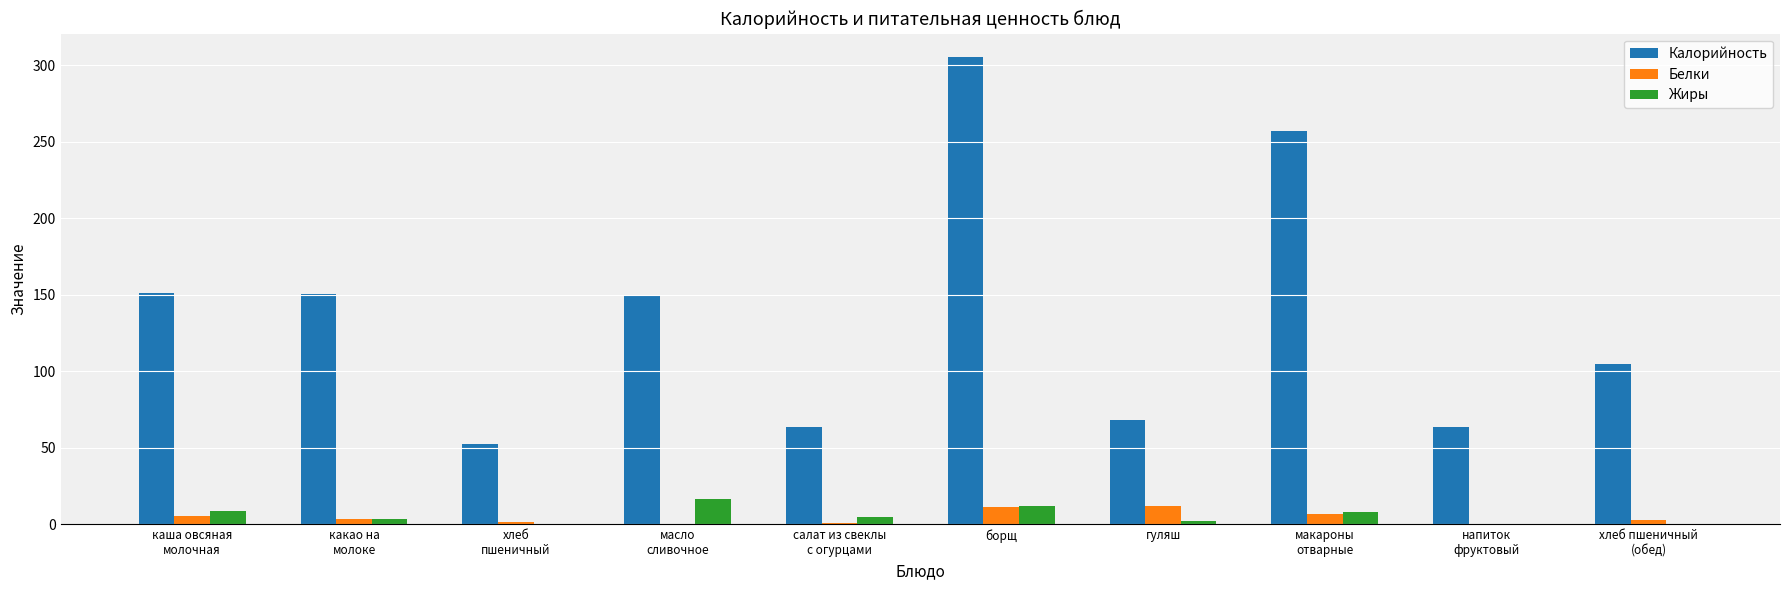

How many categories are shown in the chart?

10